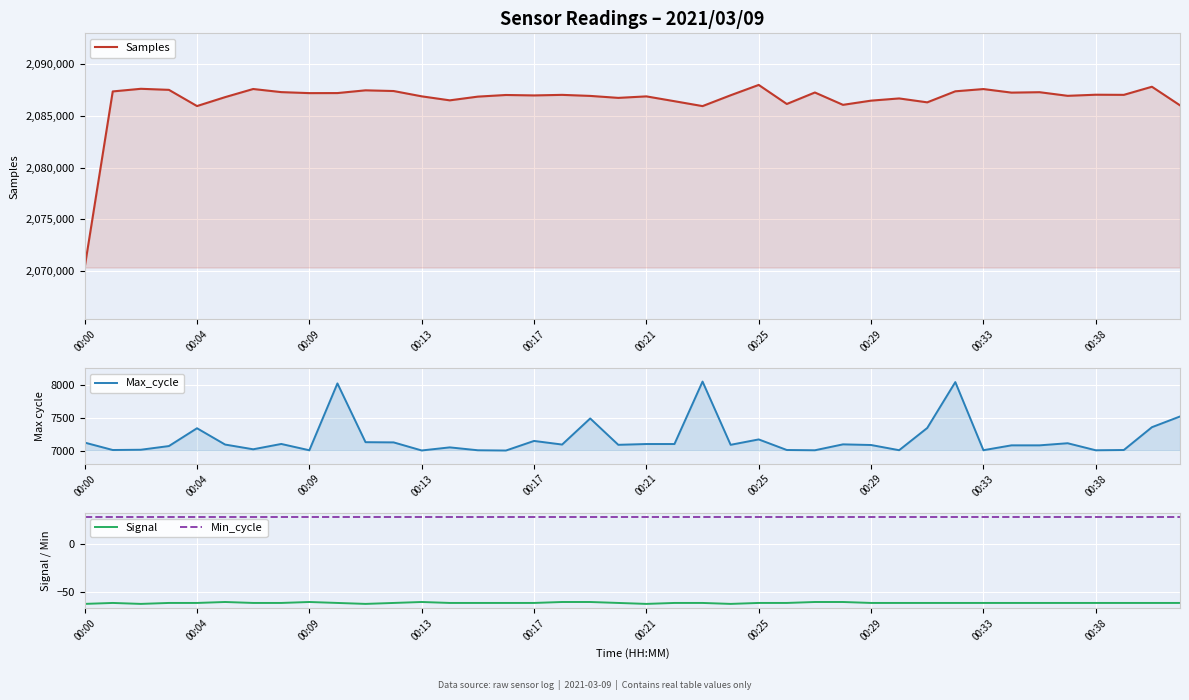

What position from the left is 33?

34